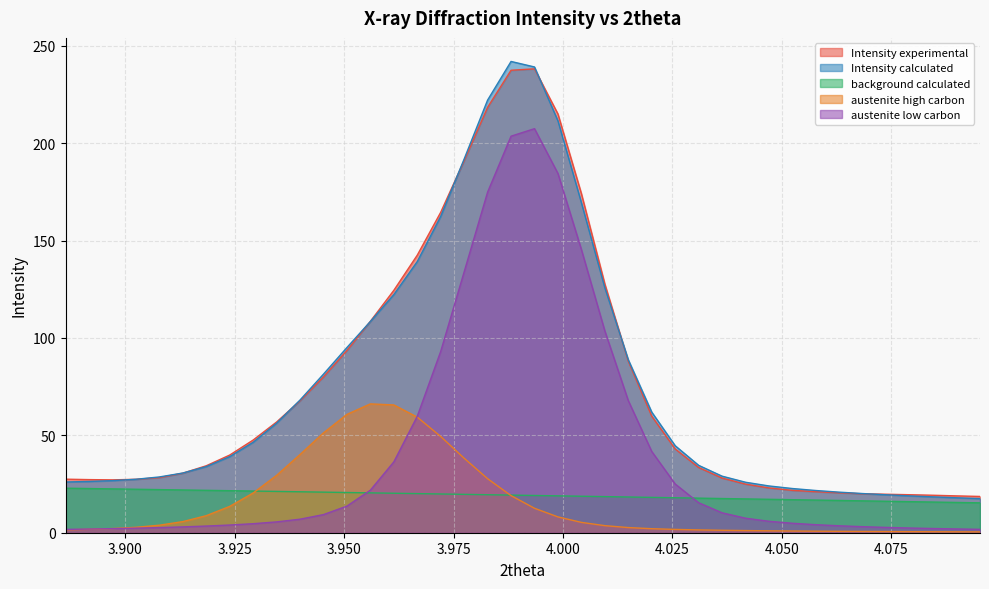

What is the sum of all Intensity experimental values?

3009.2